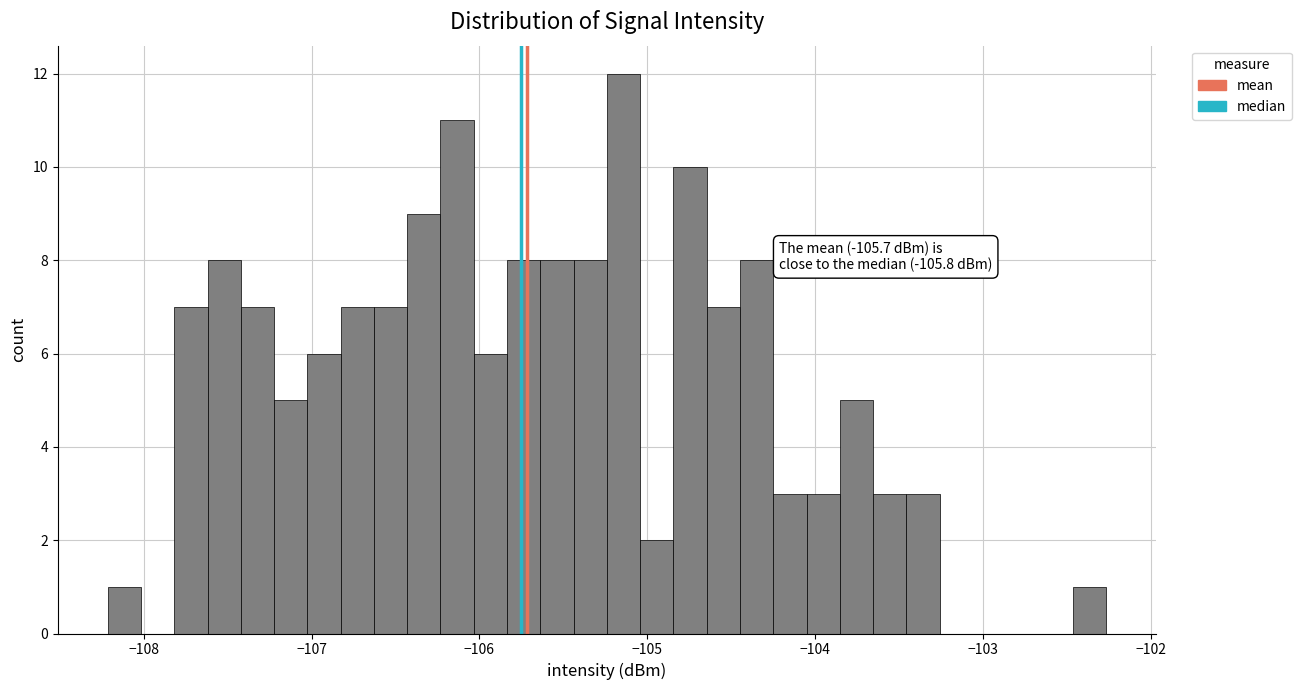

Read against the x-axis, roughly where is the centre of the tallest bar?

-105.1